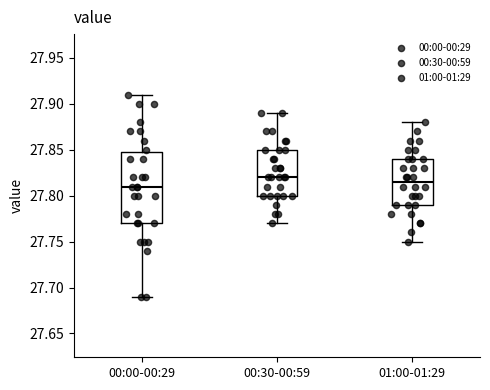

Which box is the tallest, from its lower edge to its upper edge?

00:00-00:29